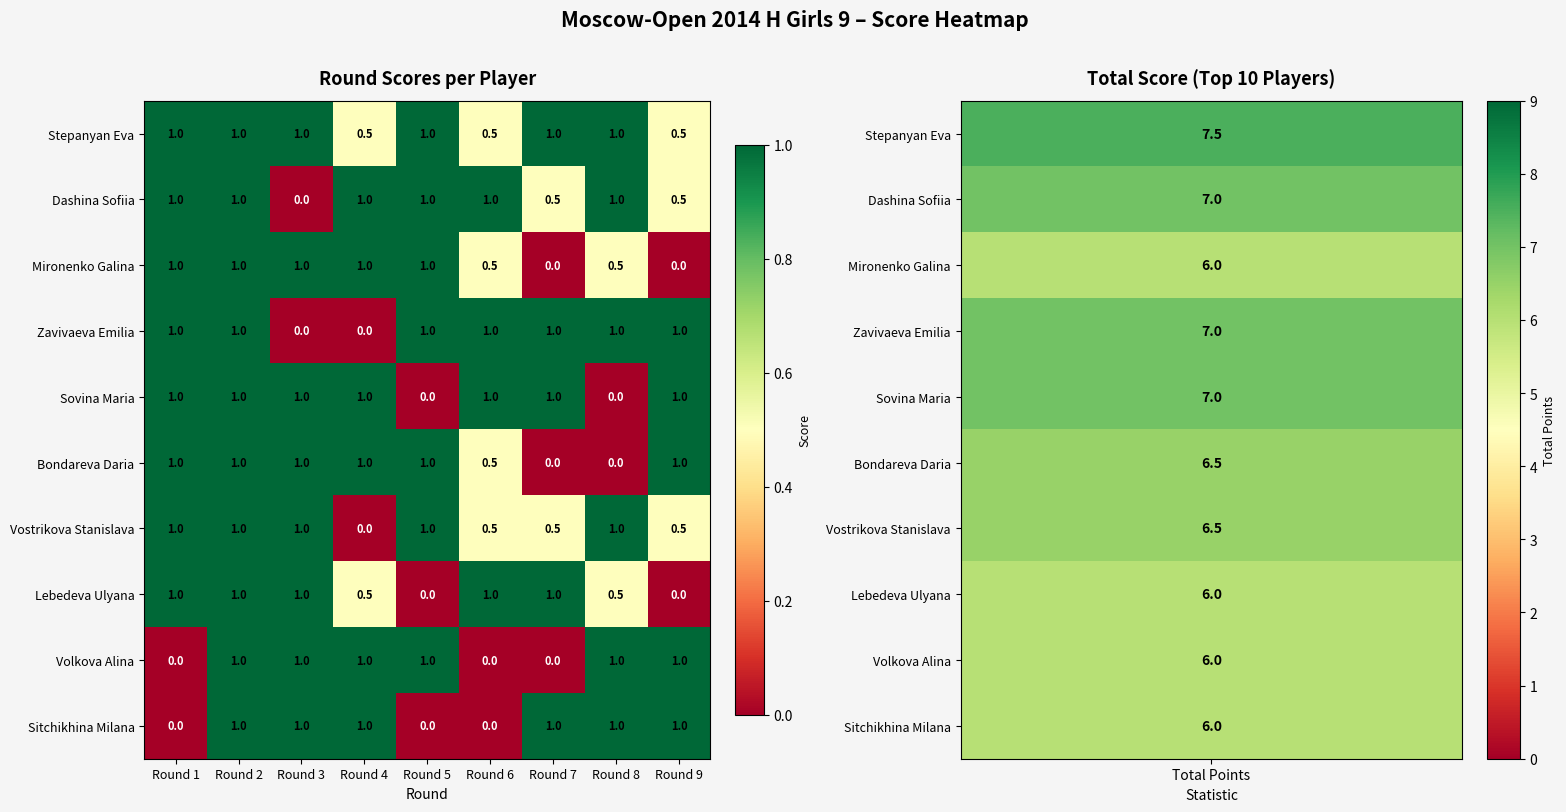

At which category is the sum across all series the highest?

Round 2